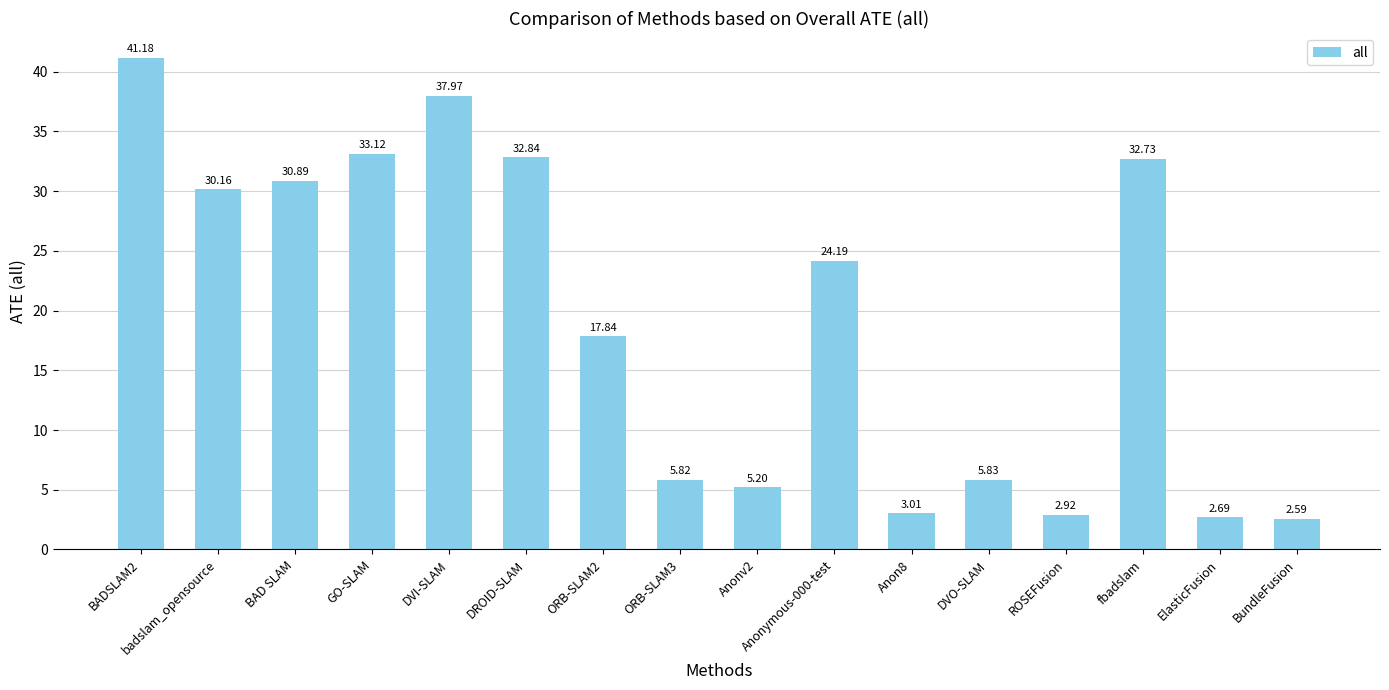

Between DVI-SLAM and DVO-SLAM, which is larger?

DVI-SLAM